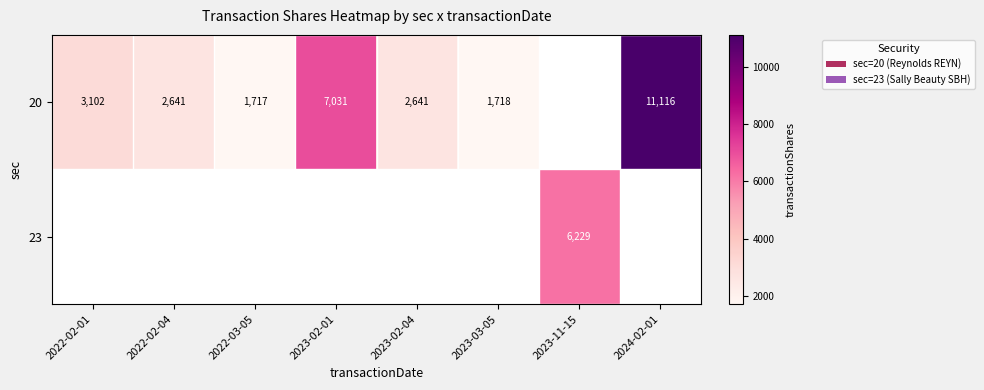

What is the greatest value displayed?

11116.0